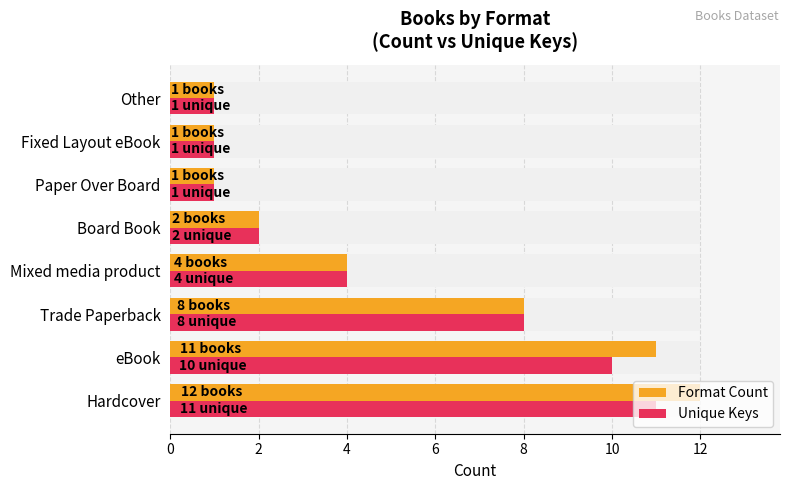

Where is Unique Keys nearest to the value 6?

Trade Paperback